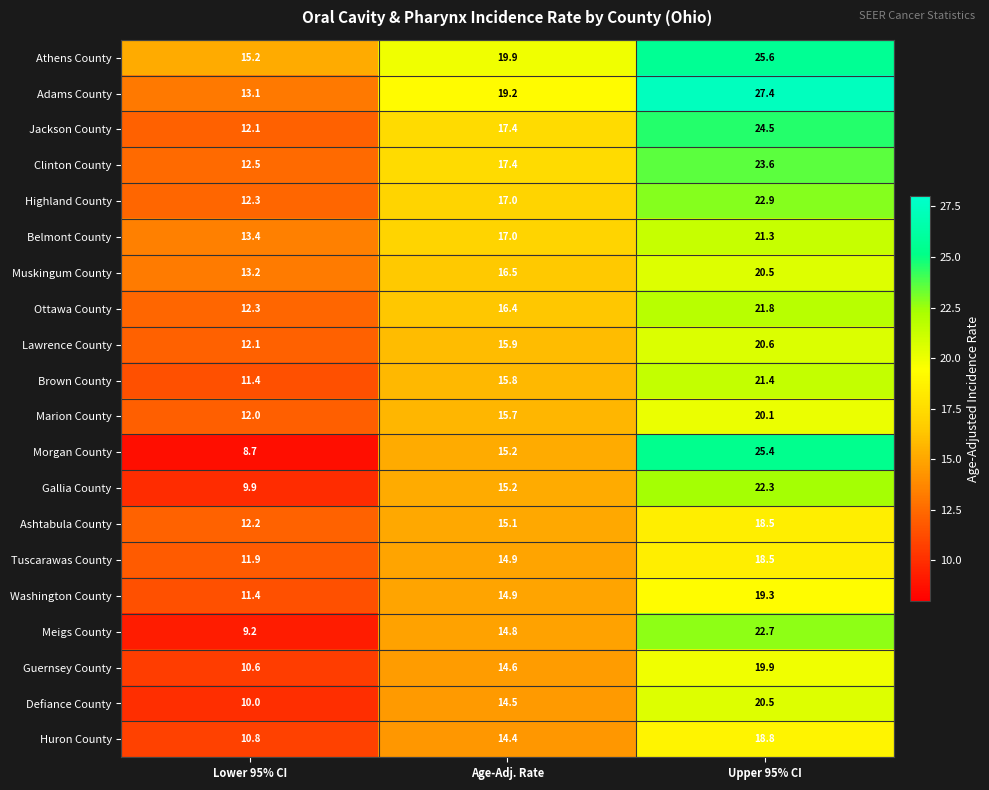

The Clinton County series shows 17.4 at Age-Adj. Rate. True or false?

True